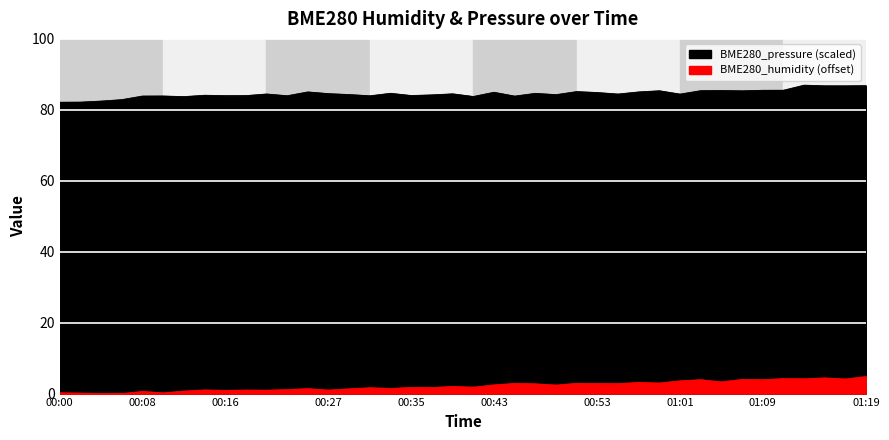

What is the total value across all series at 00:00?

82.4